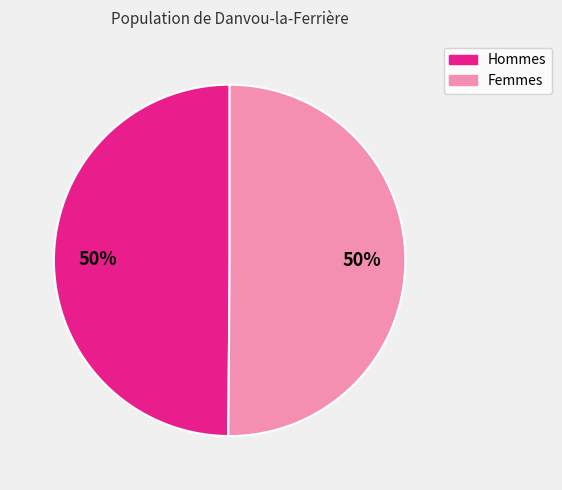

To the nearest percent, what is the average slice percentage?

50%